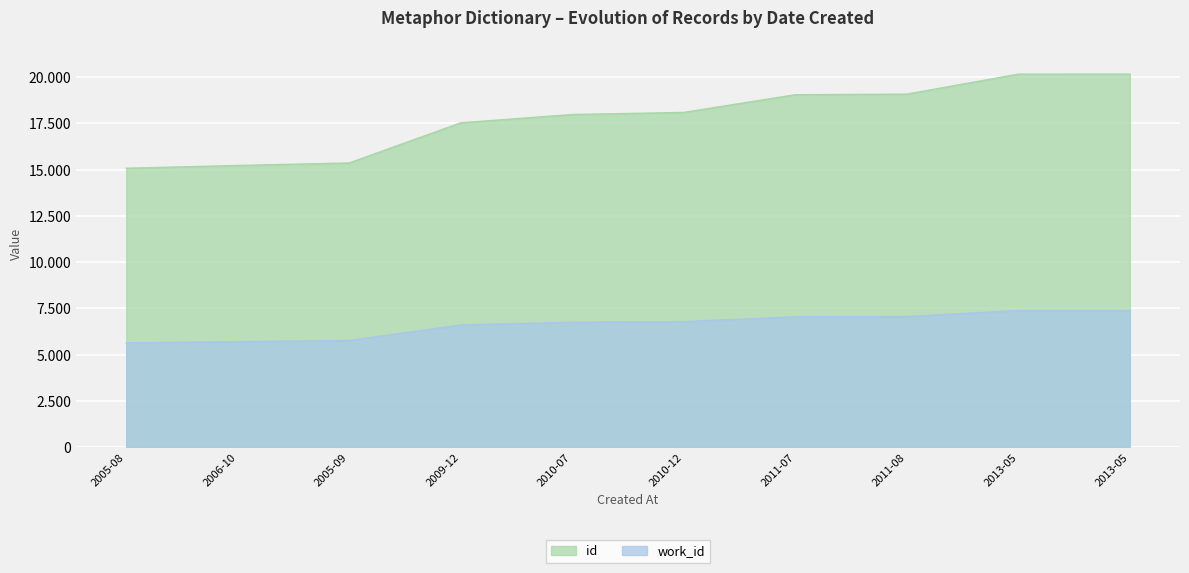

What is the spread (max minus min) of values at 2010-07?

11228